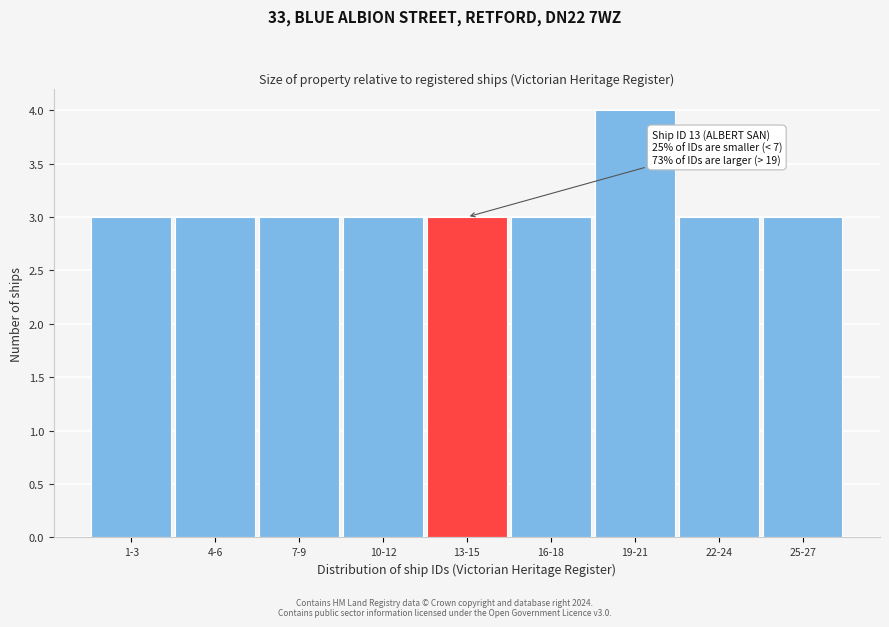

Reading left to right, extract all data points from this chart.

1-3=3	4-6=3	7-9=3	10-12=3	13-15=3	16-18=3	19-21=4	22-24=3	25-27=3